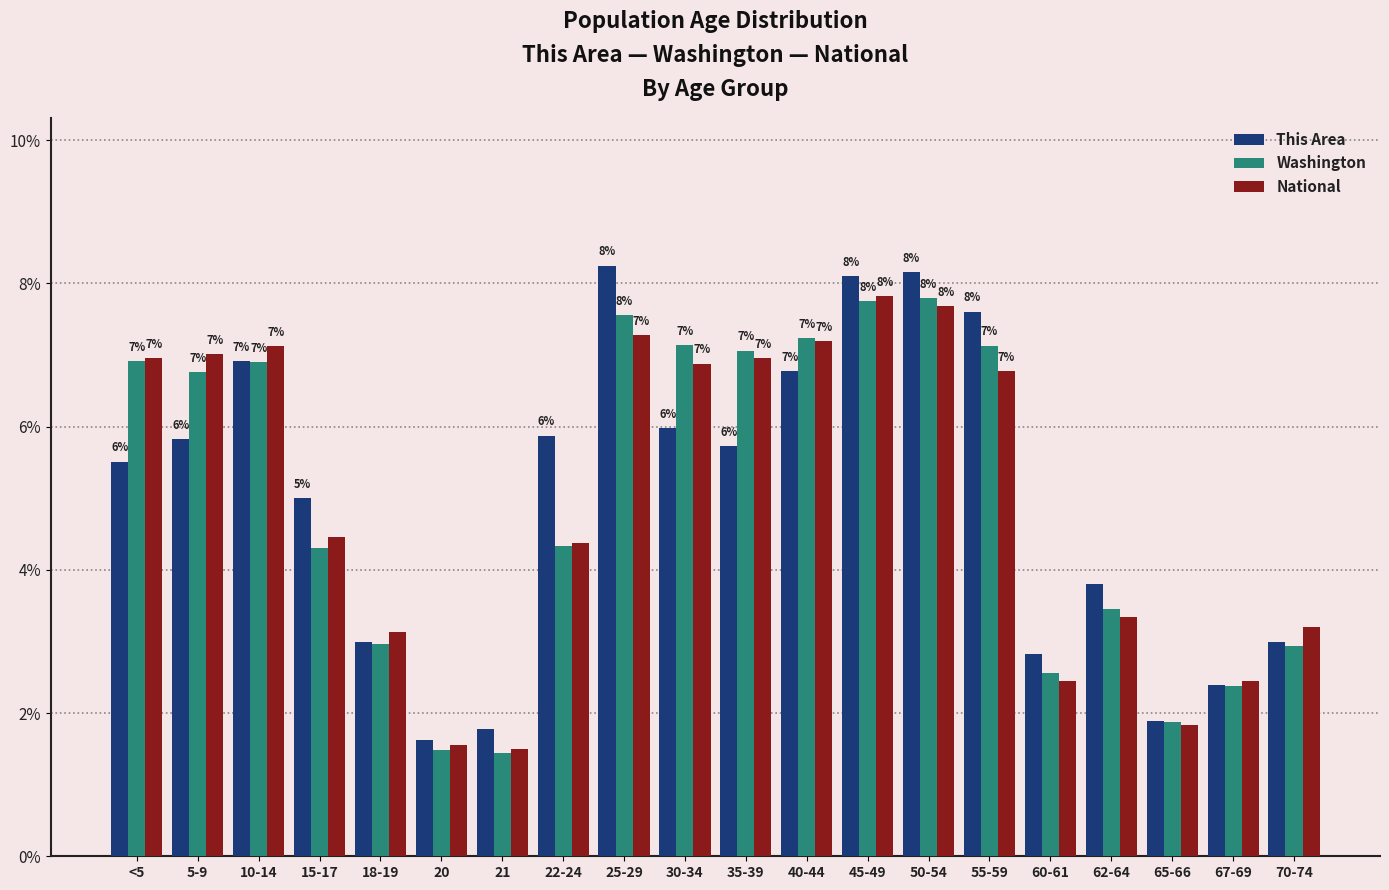

How many data points in This Area are less than 5?

8